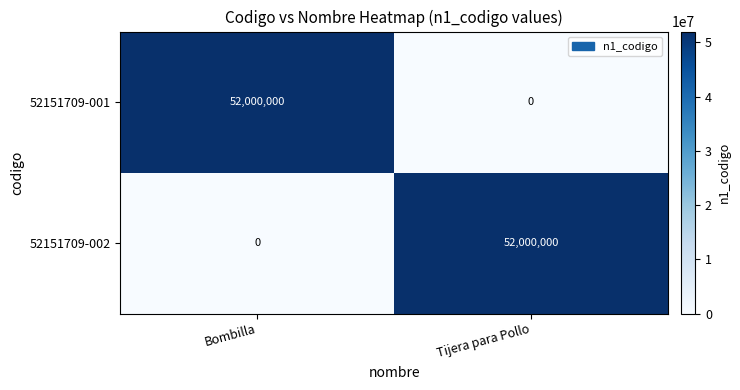

Where is 52151709-002 nearest to the value 26000000?

Bombilla